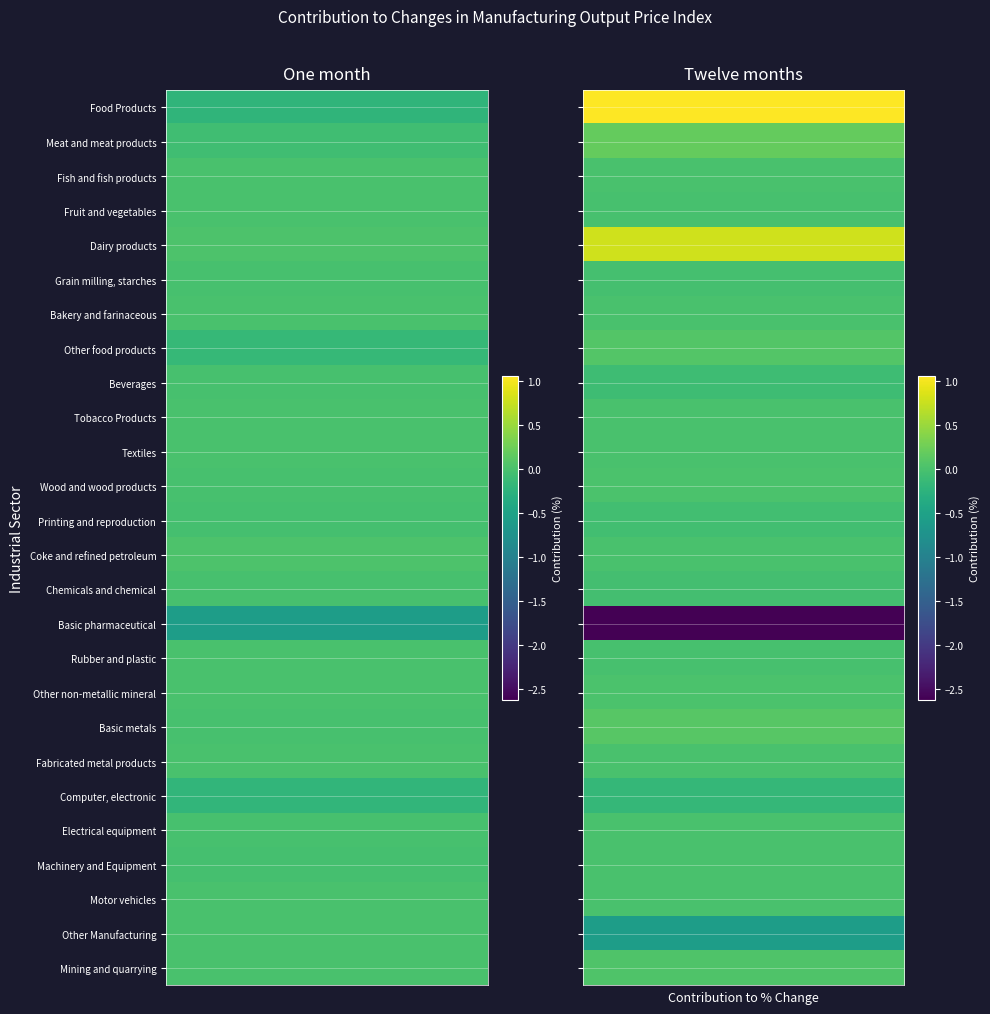

Which series has the largest range (max minus min)?

Basic pharmaceutical